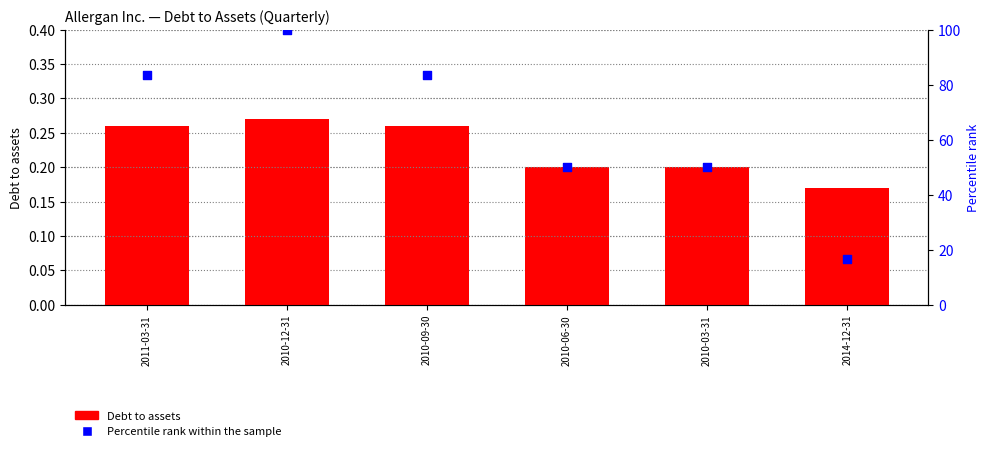

Which series has the widest spread of Y values?

Percentile rank within the sample